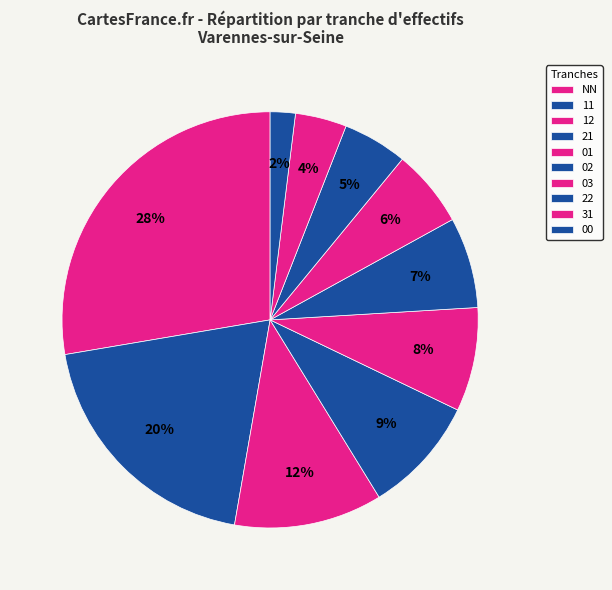

What percentage is NOT represented by 01?

91.9%